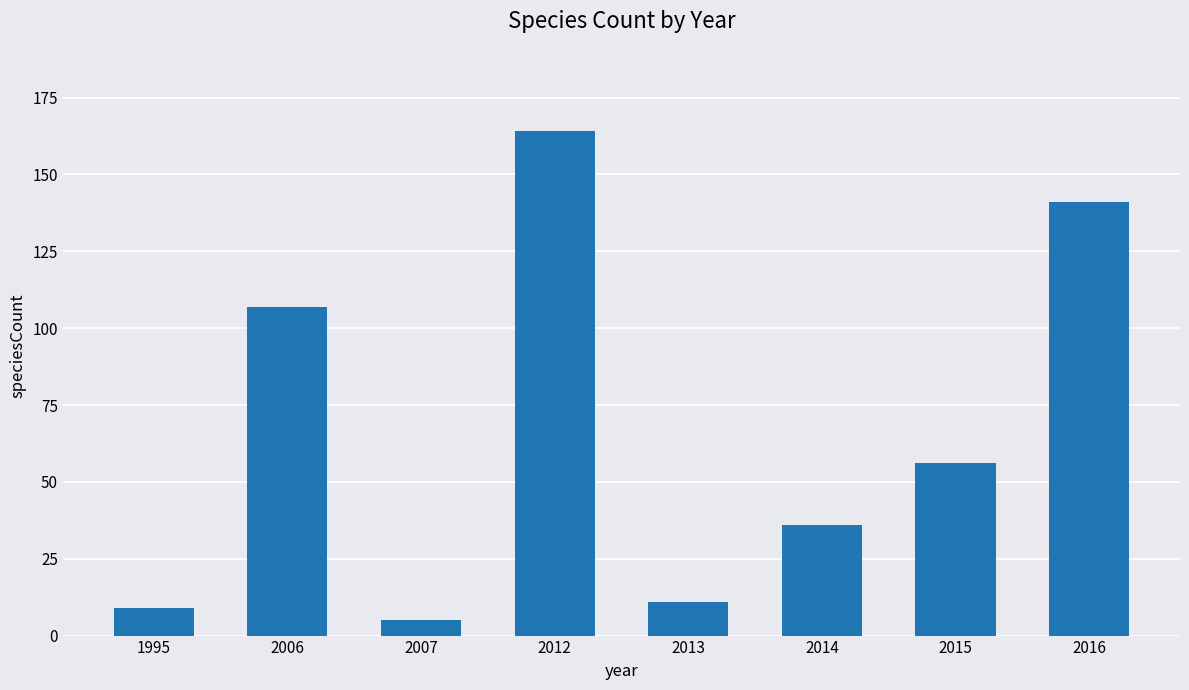

The value at 2012 is 164. True or false?

True